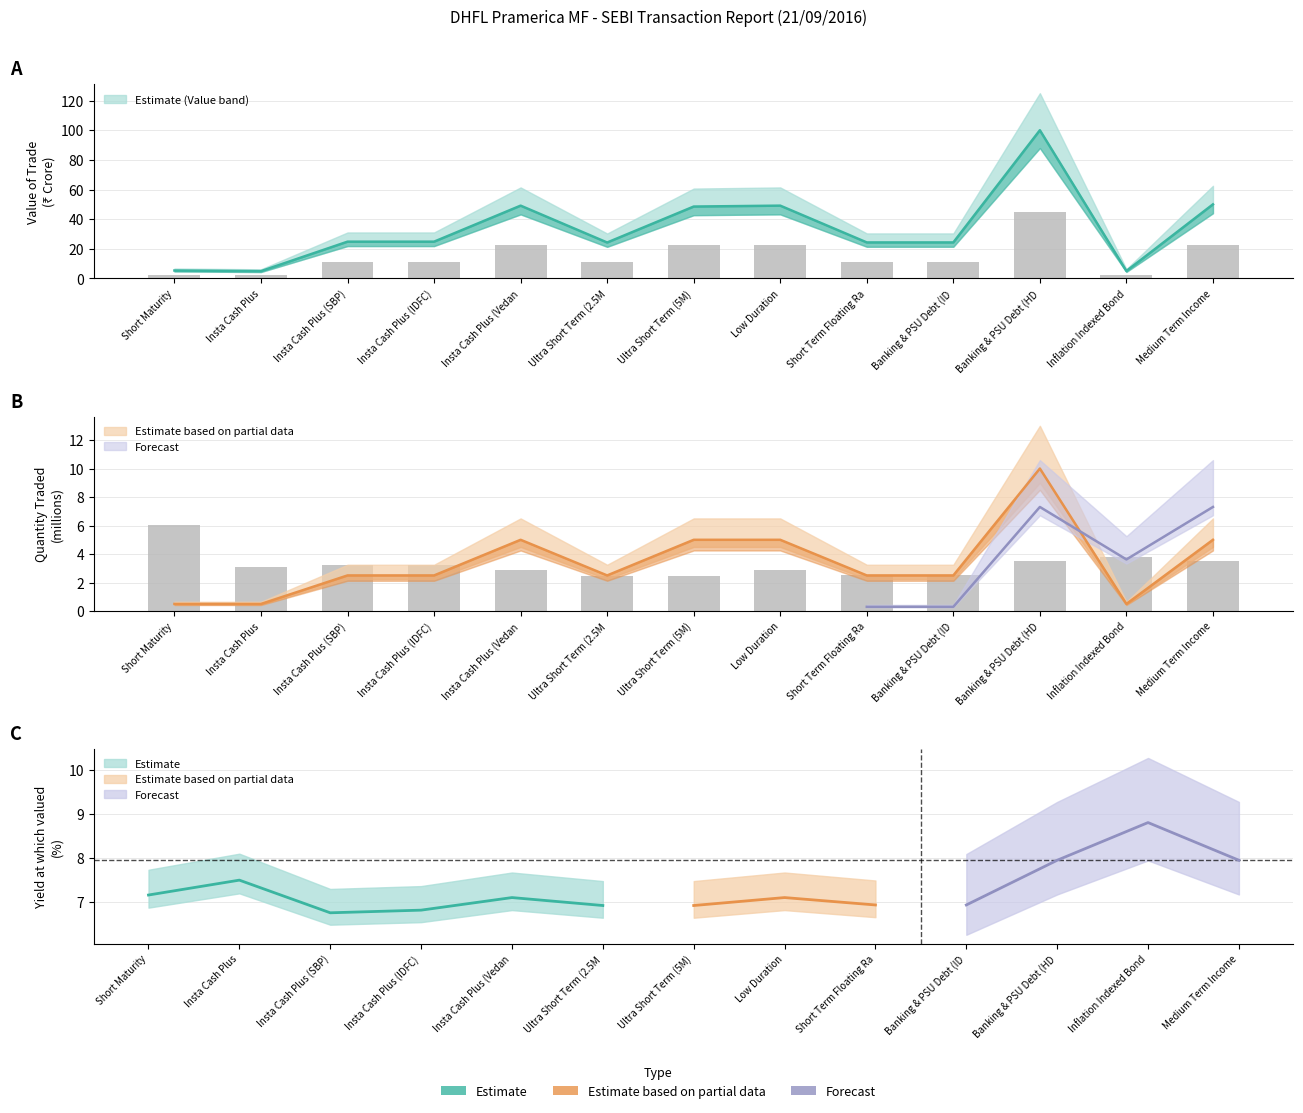

Are the bars grouped side by side (vs. stacked)?

Yes